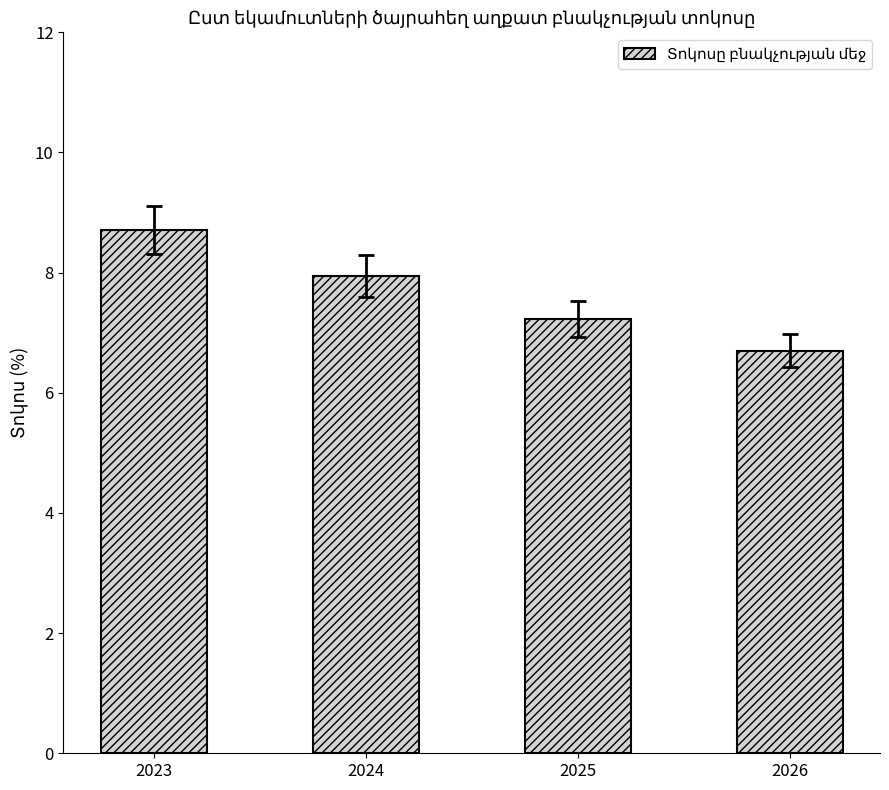

What is the value of the 2nd bar from the left?

7.9